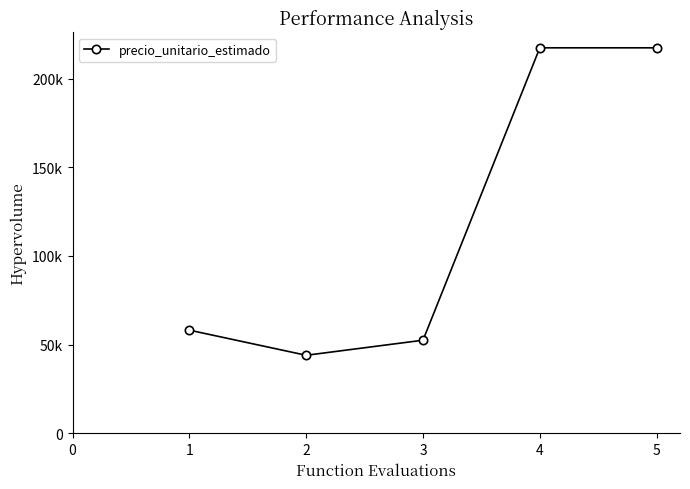

How many interior local valleys (lower than both neighbors) does the data have?

1